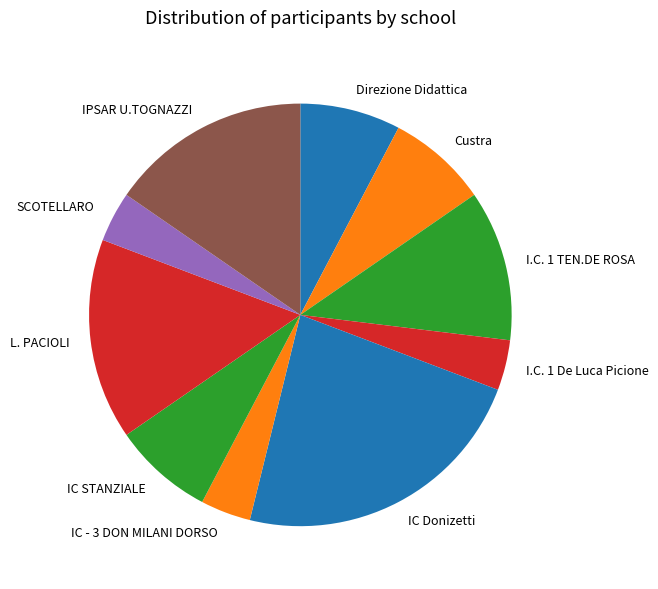

Combined, do SCOTELLARO and Direzione Didattica account for over 50%?

No